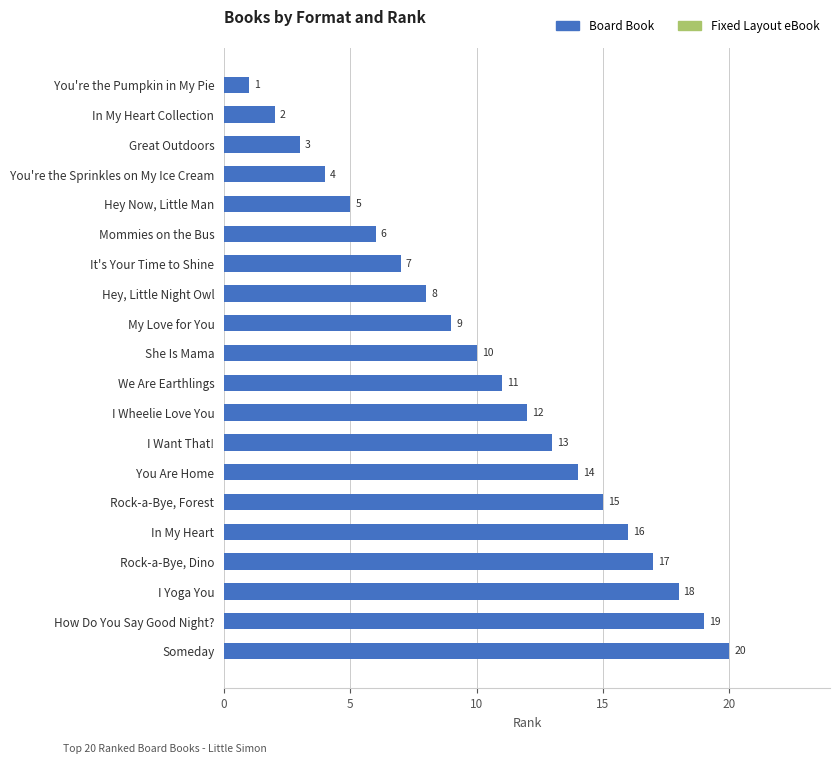

List the labels in order of value, largest first.

Someday, How Do You Say Good Night?, I Yoga You, Rock-a-Bye, Dino, In My Heart, Rock-a-Bye, Forest, You Are Home, I Want That!, I Wheelie Love You, We Are Earthlings, She Is Mama, My Love for You, Hey, Little Night Owl, It's Your Time to Shine, Mommies on the Bus, Hey Now, Little Man, You're the Sprinkles on My Ice Cream, Great Outdoors, In My Heart Collection, You're the Pumpkin in My Pie